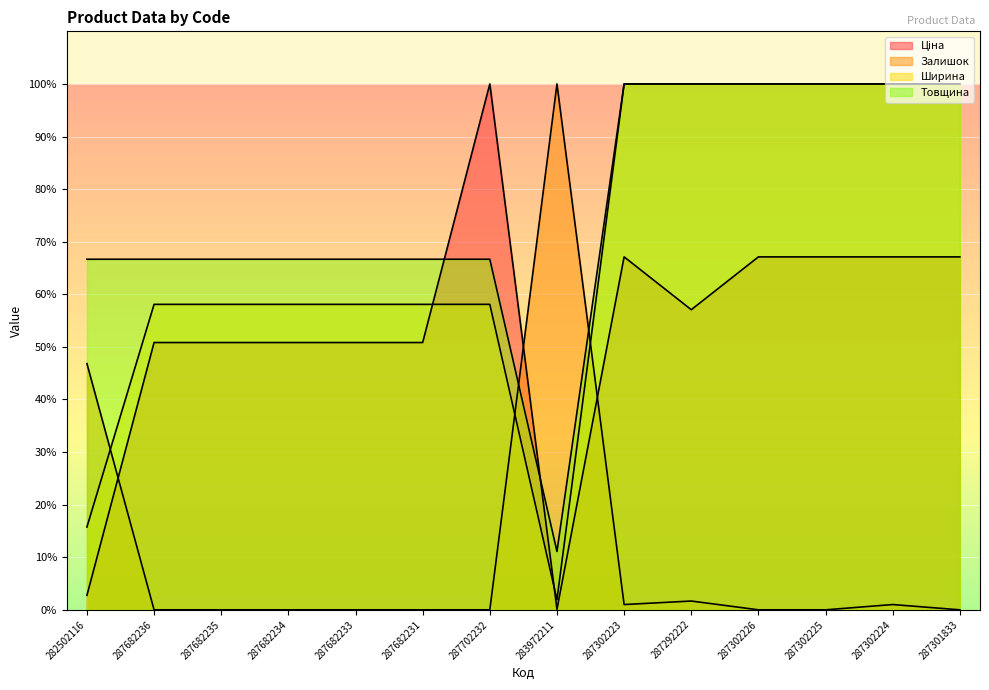

What is the label of the 7th point from the right?

283972211